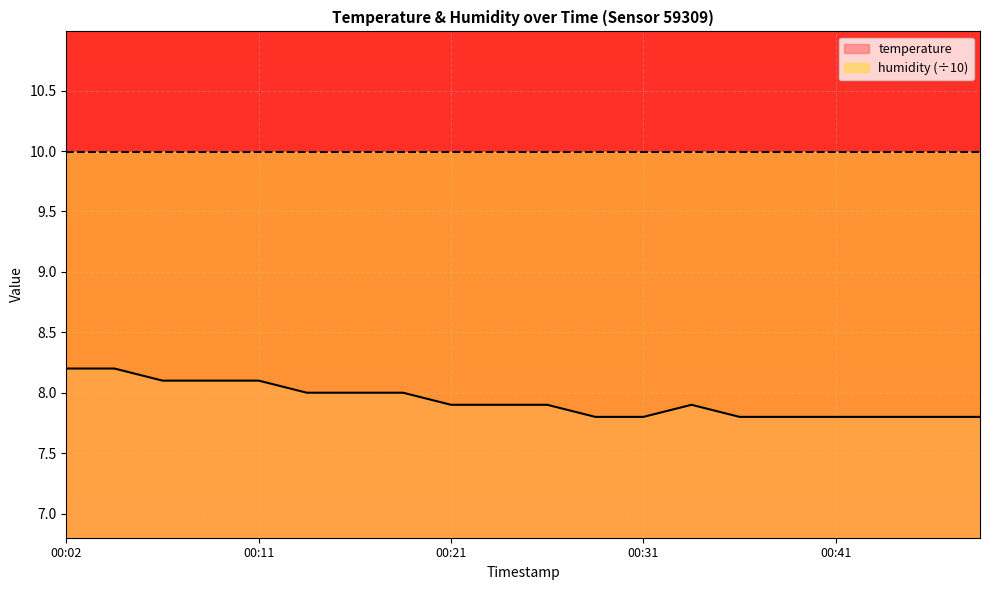

Reading right to left, what are all the values shown in this chart?

00:49=7.8	00:46=7.8	00:44=7.8	00:41=7.8	00:39=7.8	00:36=7.8	00:34=7.9	00:31=7.8	00:29=7.8	00:26=7.9	00:24=7.9	00:21=7.9	00:19=8.0	00:16=8.0	00:14=8.0	00:11=8.1	00:09=8.1	00:07=8.1	00:04=8.2	00:02=8.2